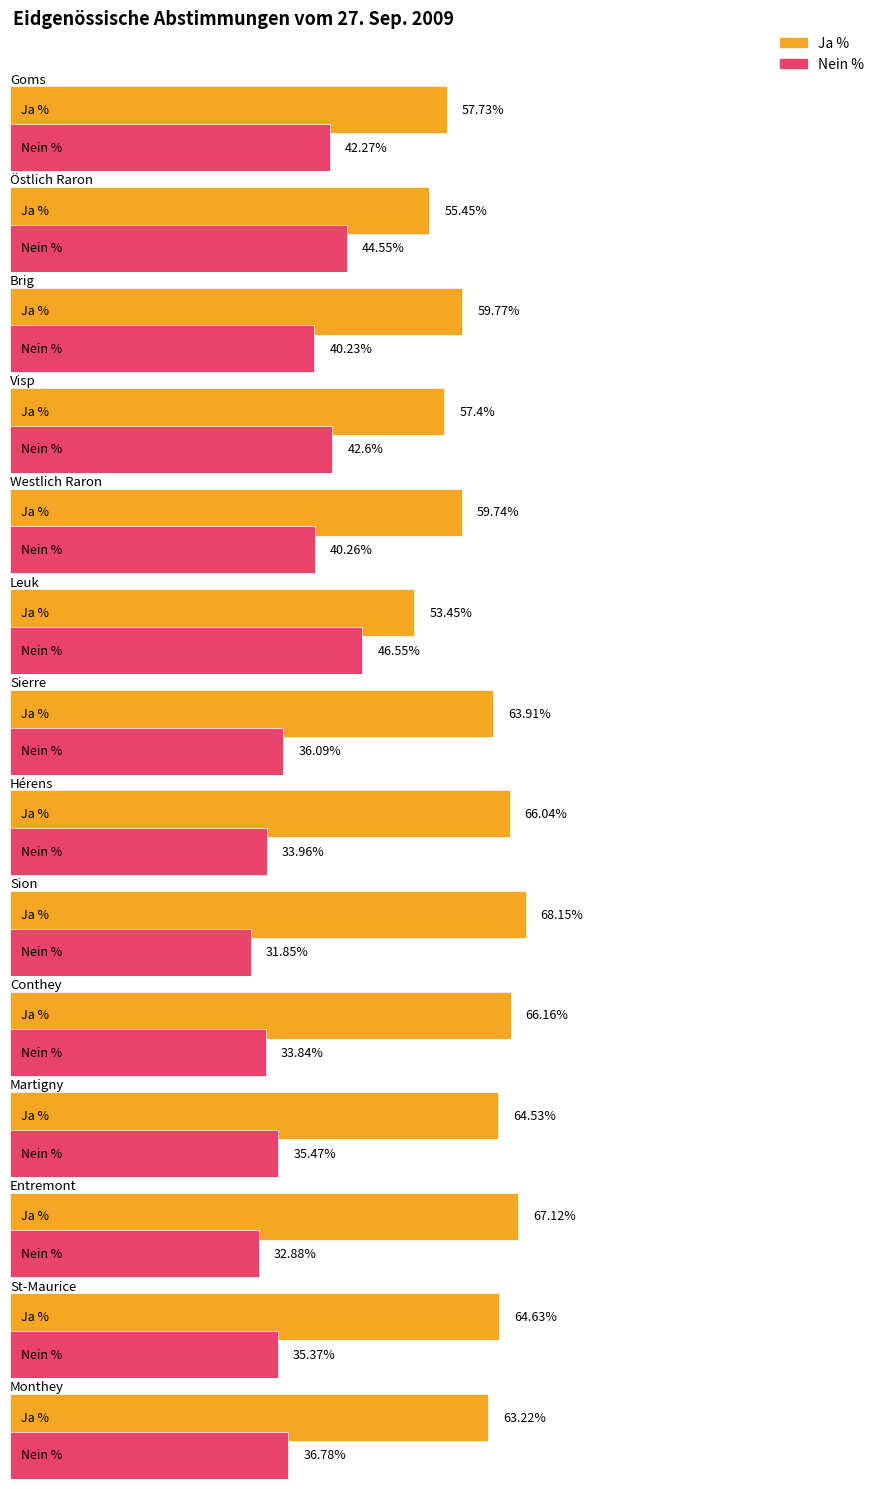

How many values in the Ja % series exceed 63?

8